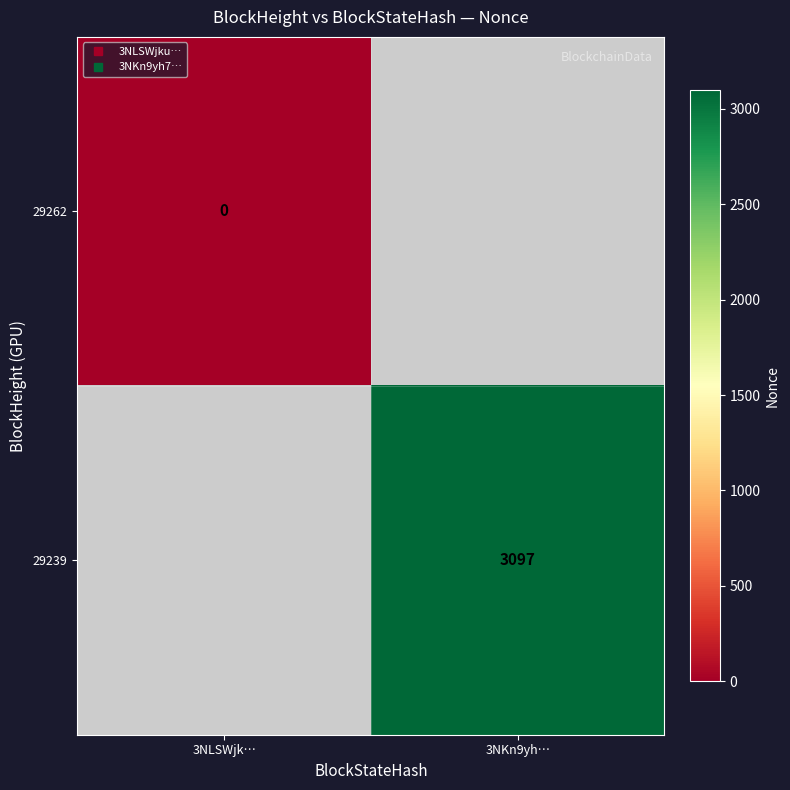

Rank the series by their average value, from lowest to highest.

29262, 29239